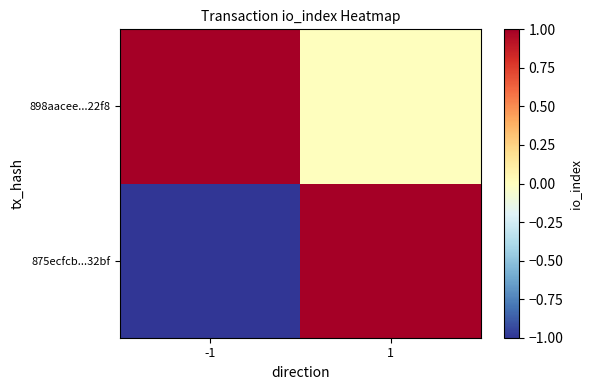

Between -1 and 1, which is larger?

1